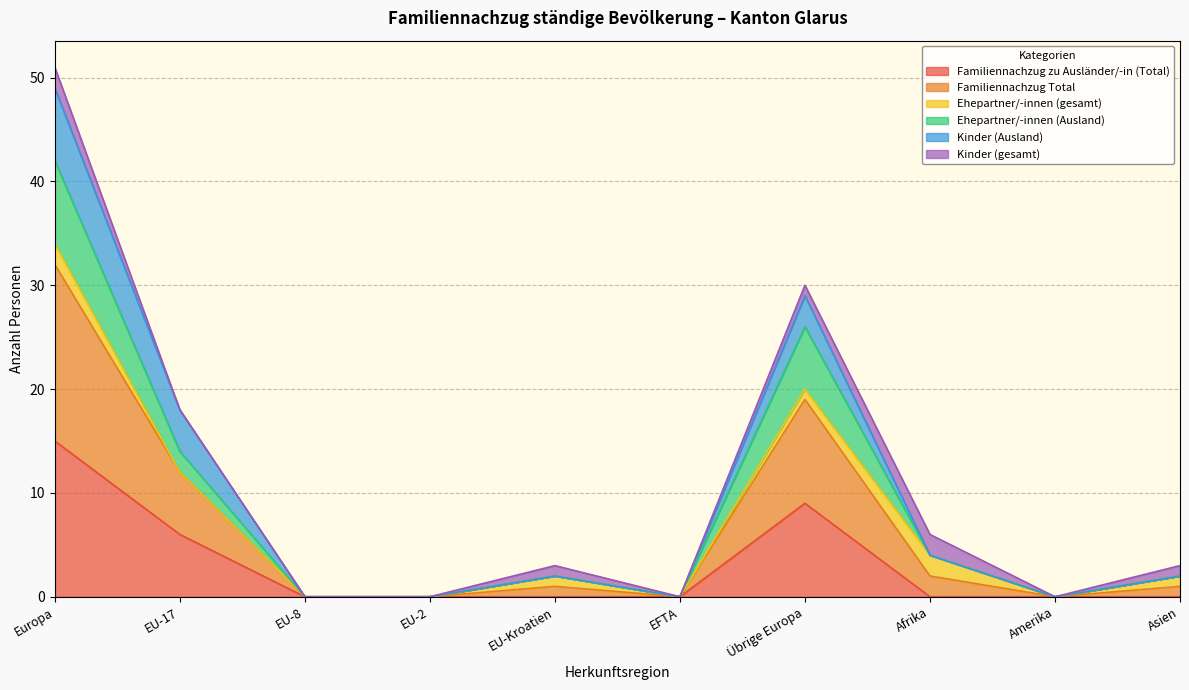

At which label does Familiennachzug Total first exceed 2?

Europa